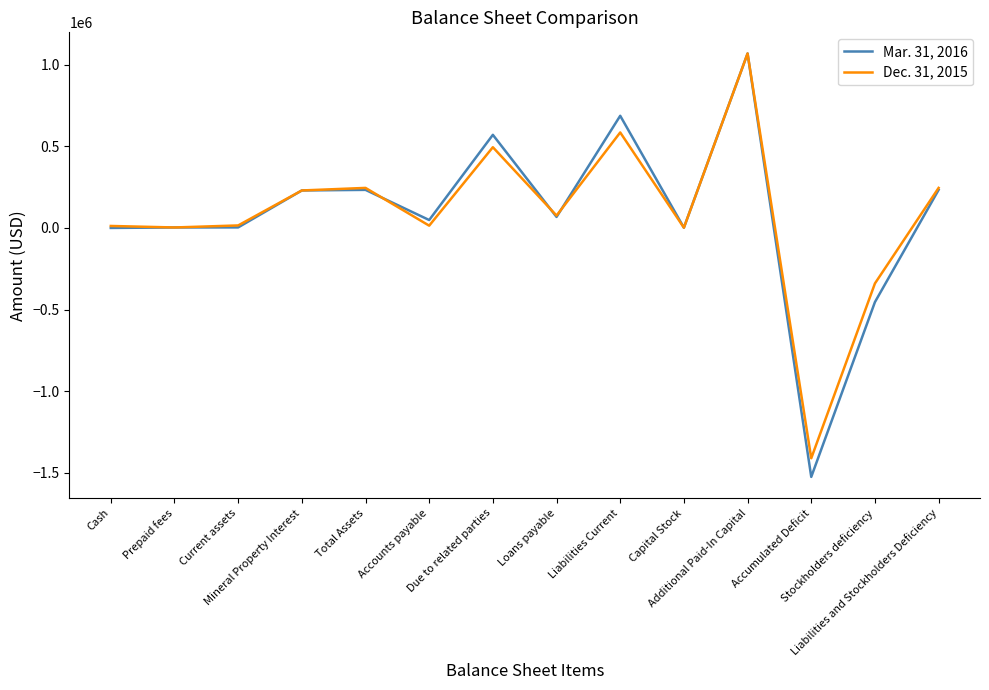

List the series in order of their overall mean, highest first.

Dec. 31, 2015, Mar. 31, 2016